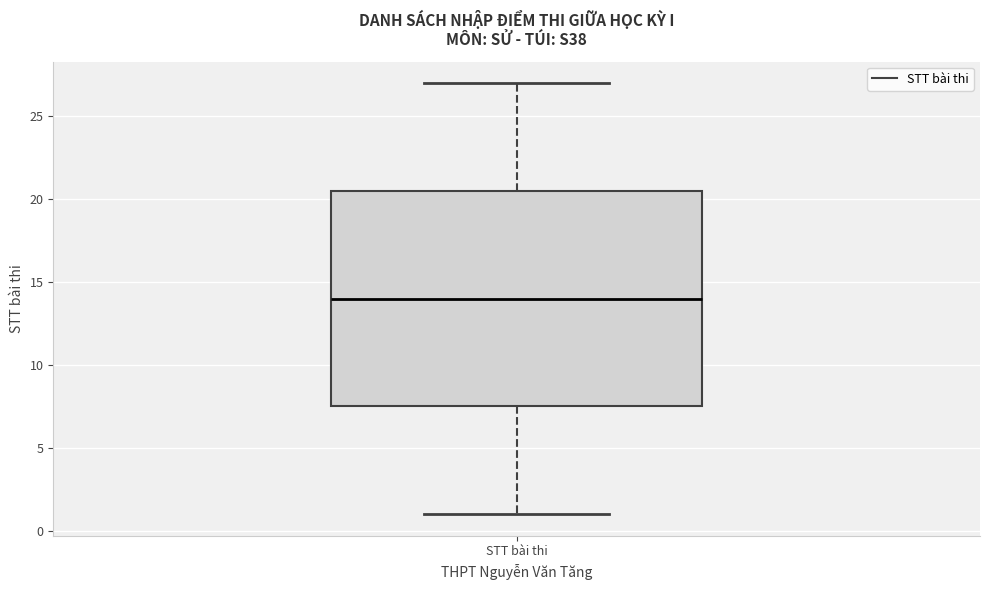

Where does the upper whisker of the box for STT bài thi end on the y-axis? The values are not printed on the chart, so give them approximately, as read against the axis.

27.0